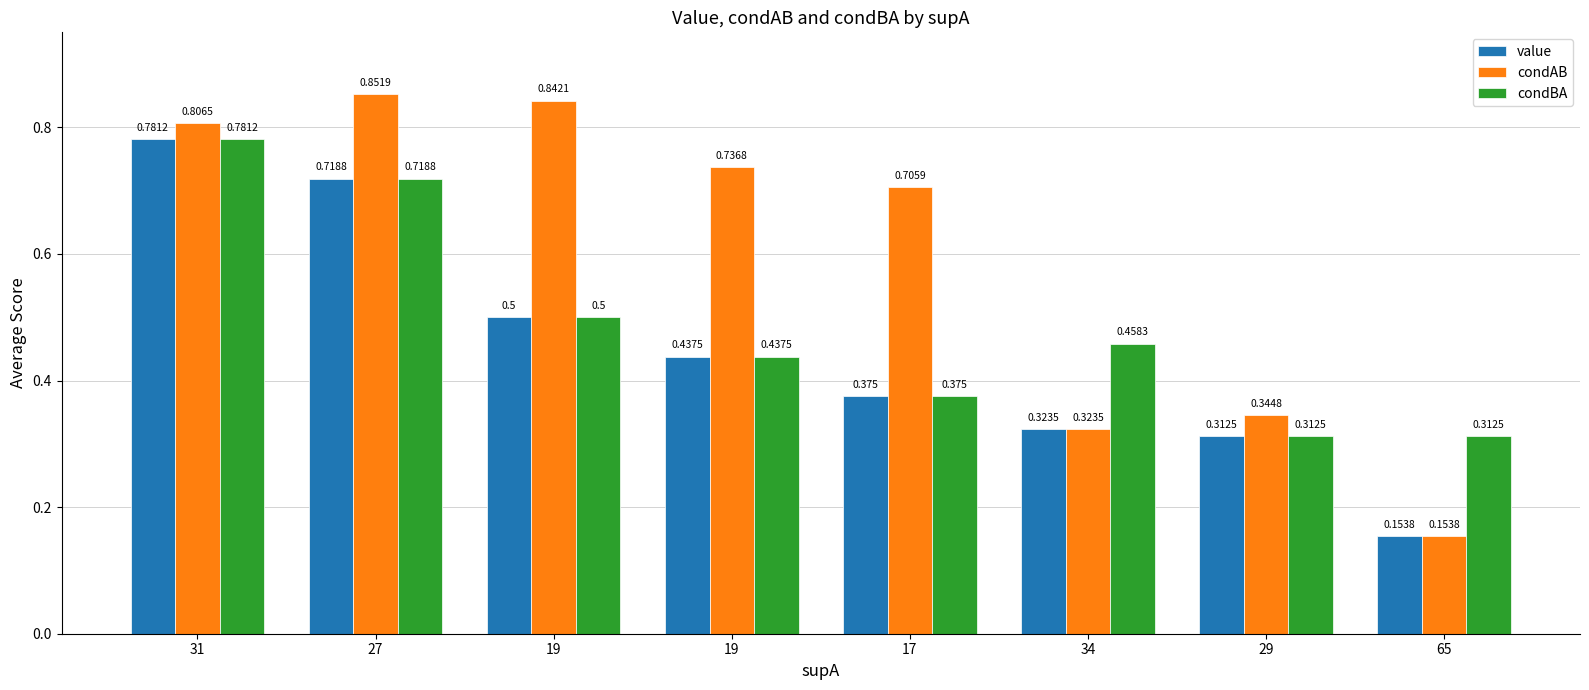

Between 31 and 19, which series saw the biggest shift?

value